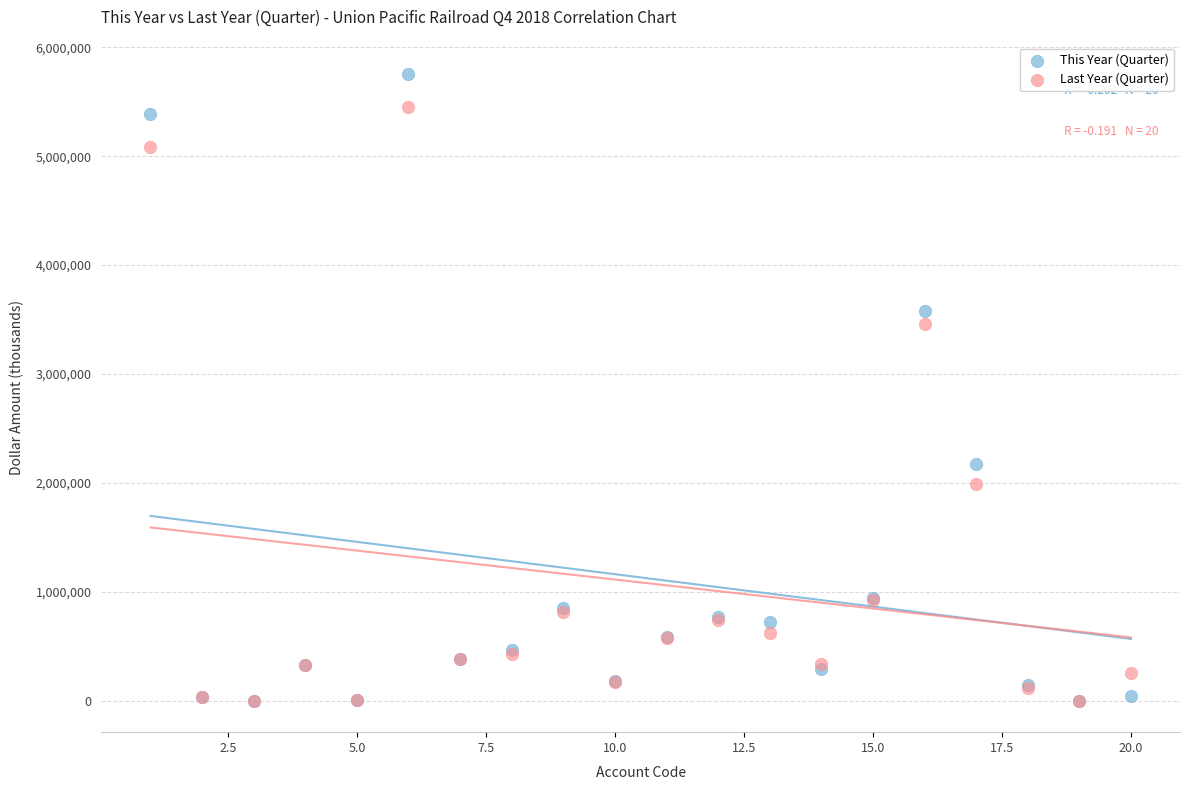

Which series has the largest Y range (max minus min)?

This Year (Quarter)